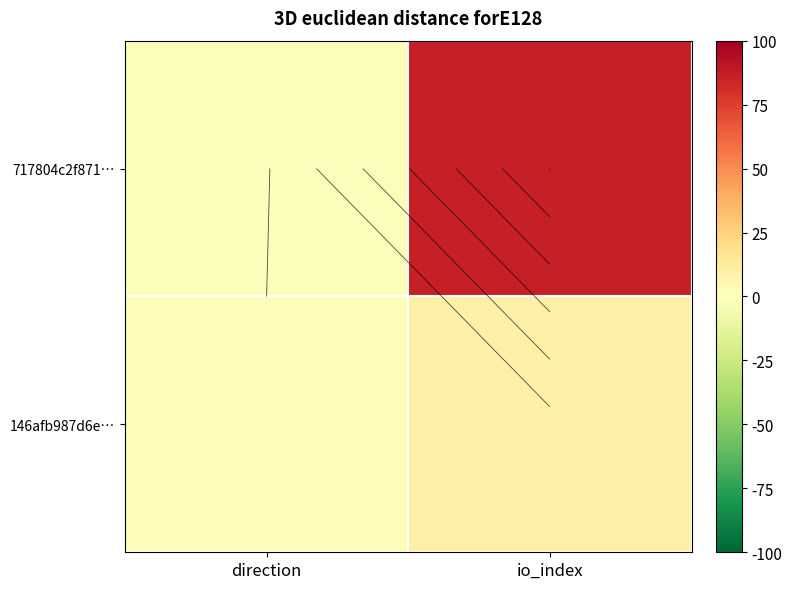

What is the sum of the 146afb987d6e… values at io_index and direction?

10